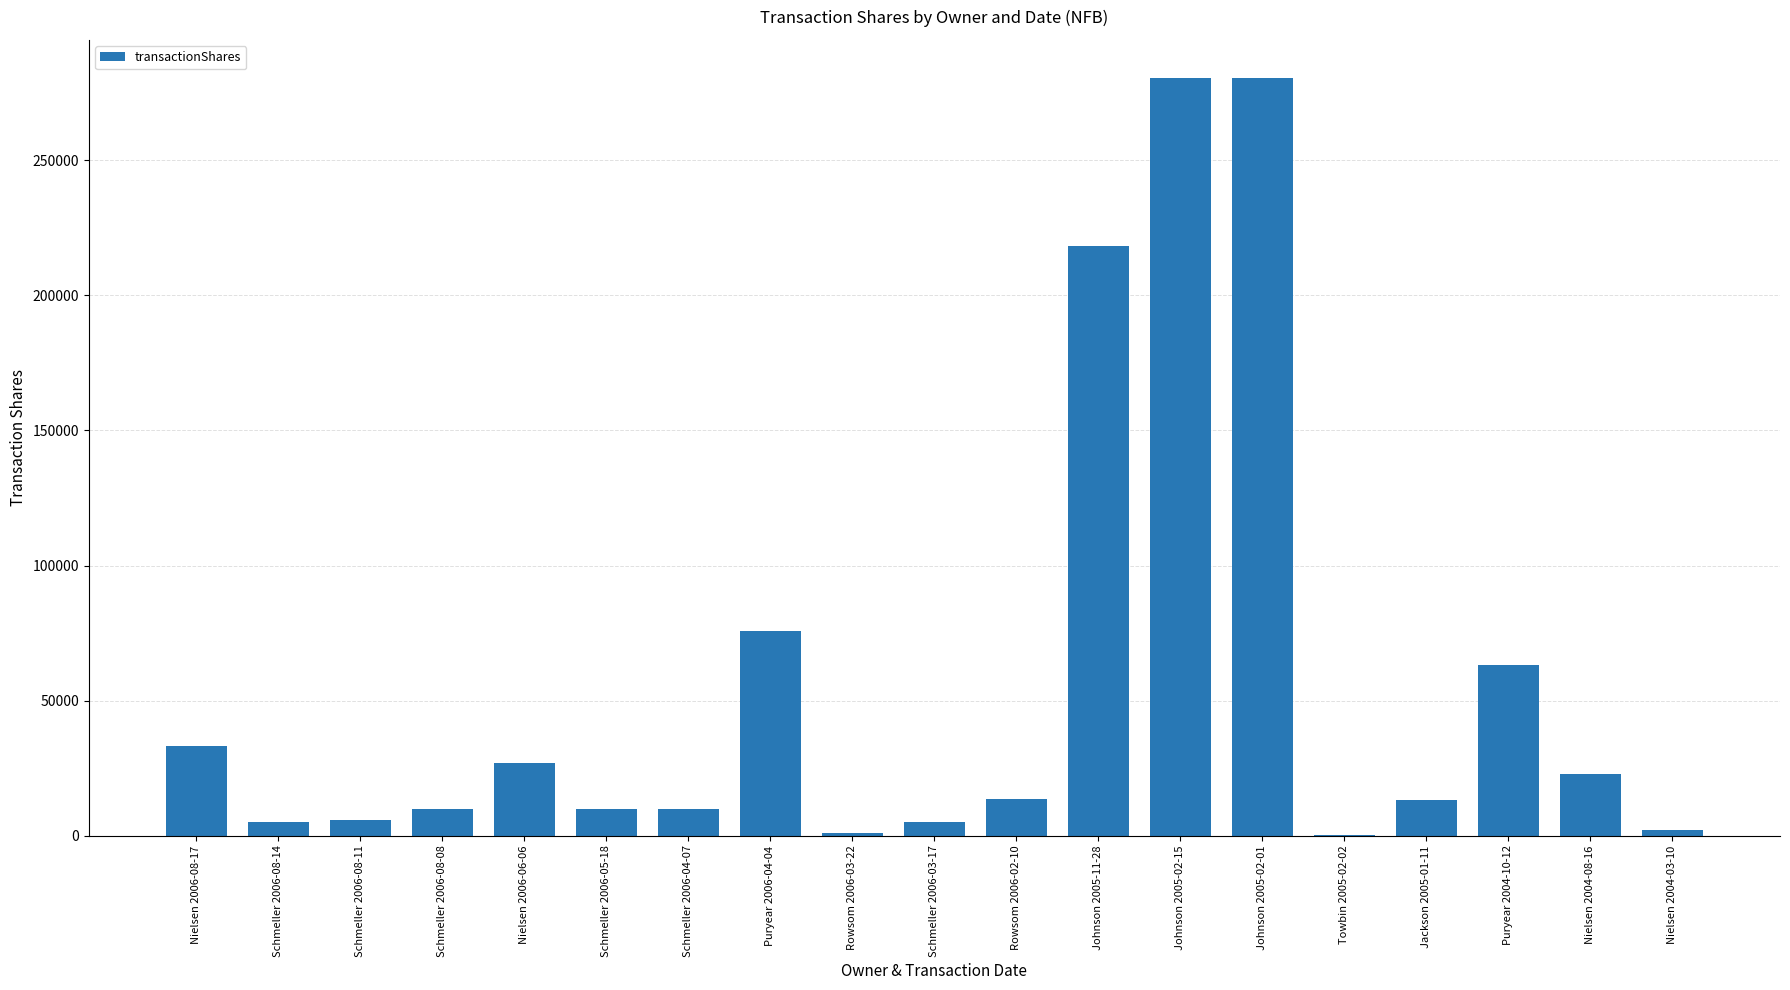

What is the change in value from Johnson 2005-11-28 to Nielsen 2004-03-10?

-215934